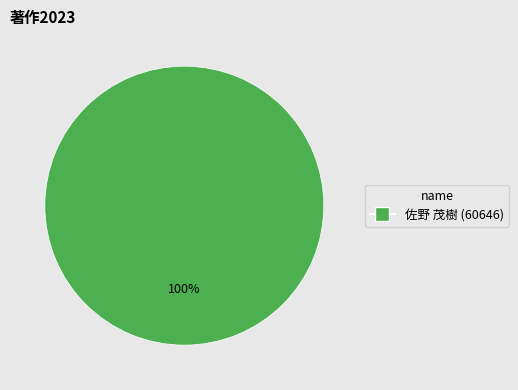

Does any single category account for the majority?

Yes